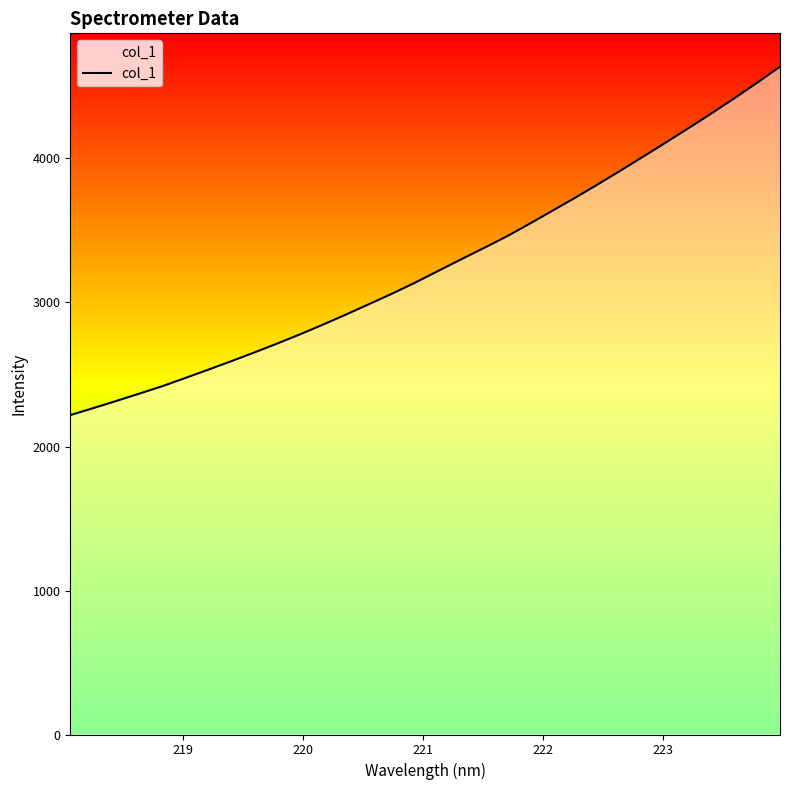

What is the difference between the maximum and minimum values?

2419.4